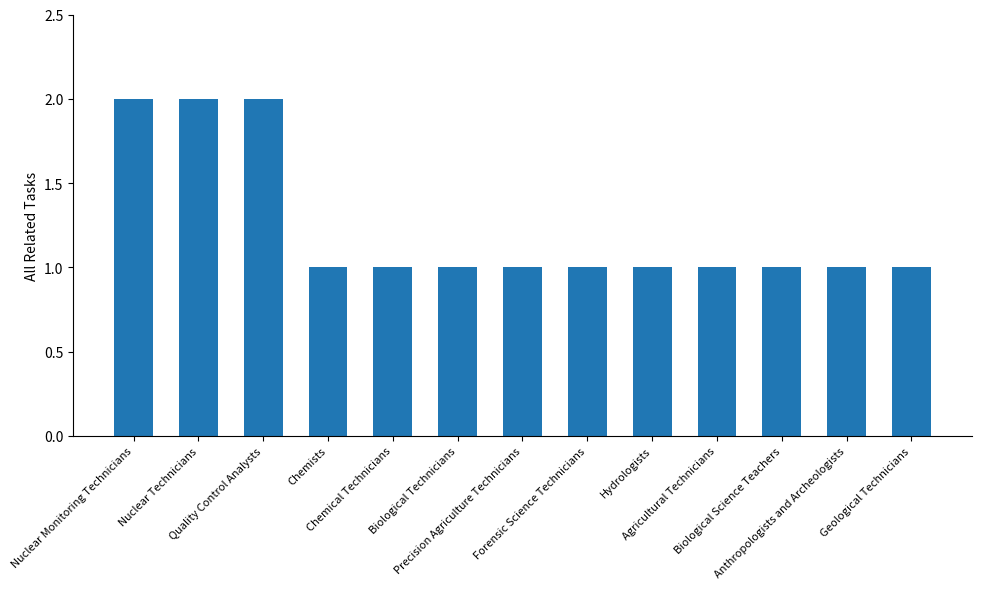

What is the value of the 5th bar from the left?

1